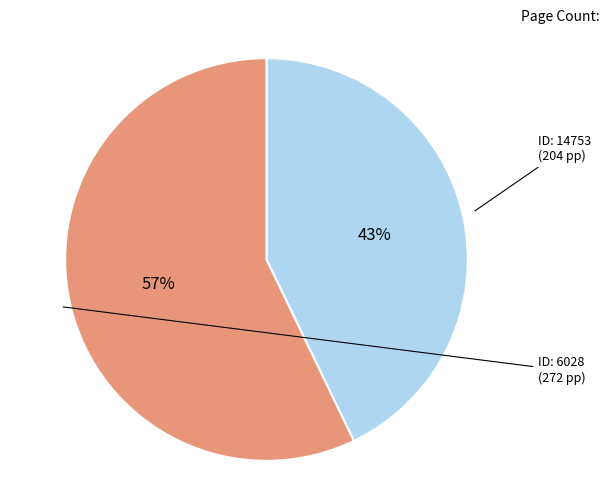

To the nearest percent, what is the difference between the largest and smallest slice percentages?

14%